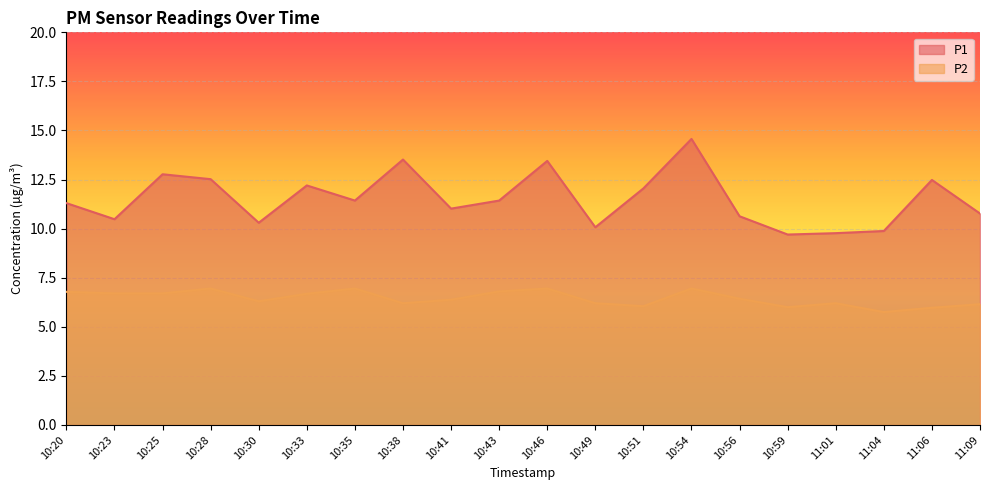

What is the sum of all P1 values?

230.3